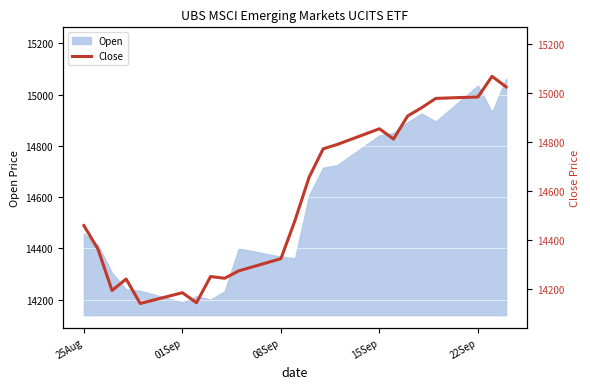

How many interior local peaks (higher than both neighbors) does the data have?

5